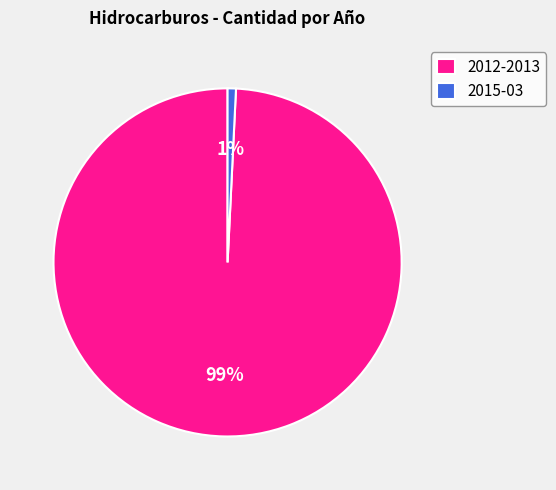

Which has a higher value, 2012-2013 or 2015-03?

2012-2013